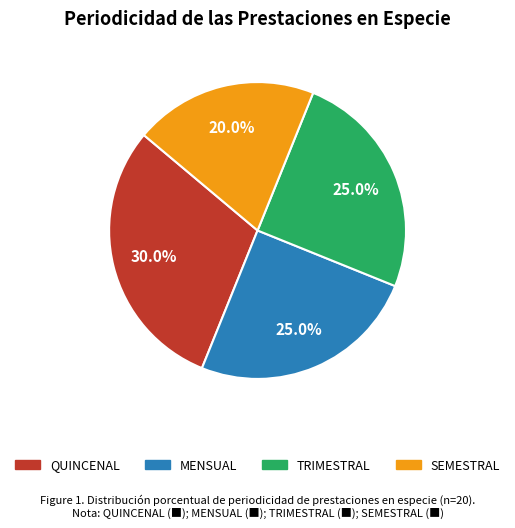

Approximately how many times larger is the value at TRIMESTRAL compared to QUINCENAL?

0.8